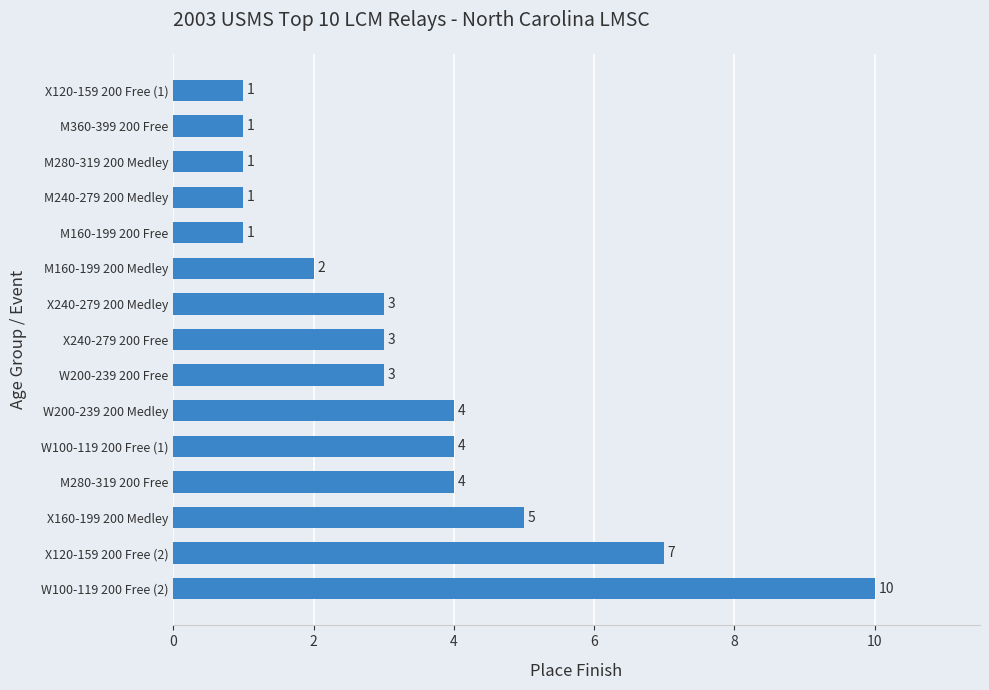

What is the difference between the values at X120-159 200 Free (2) and M160-199 200 Free?

6